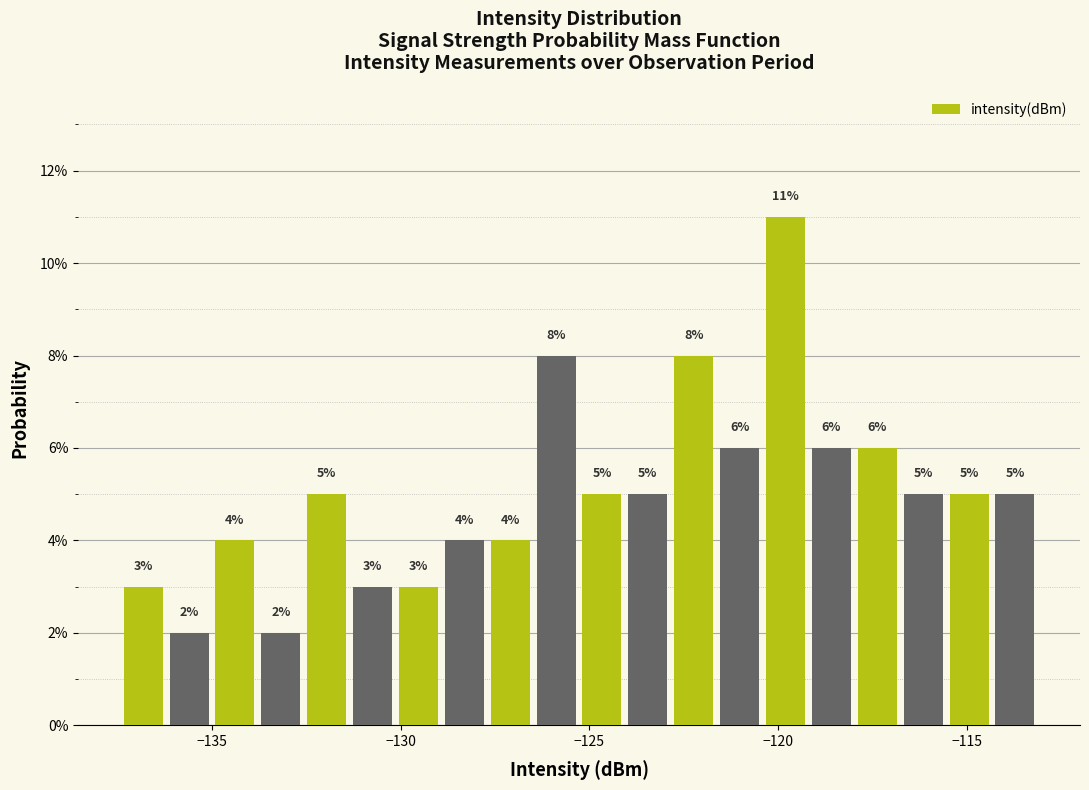

Around what value on the x-axis is the tallest bar? Give the approximate position of its centre, as read against the axis.

-120.0